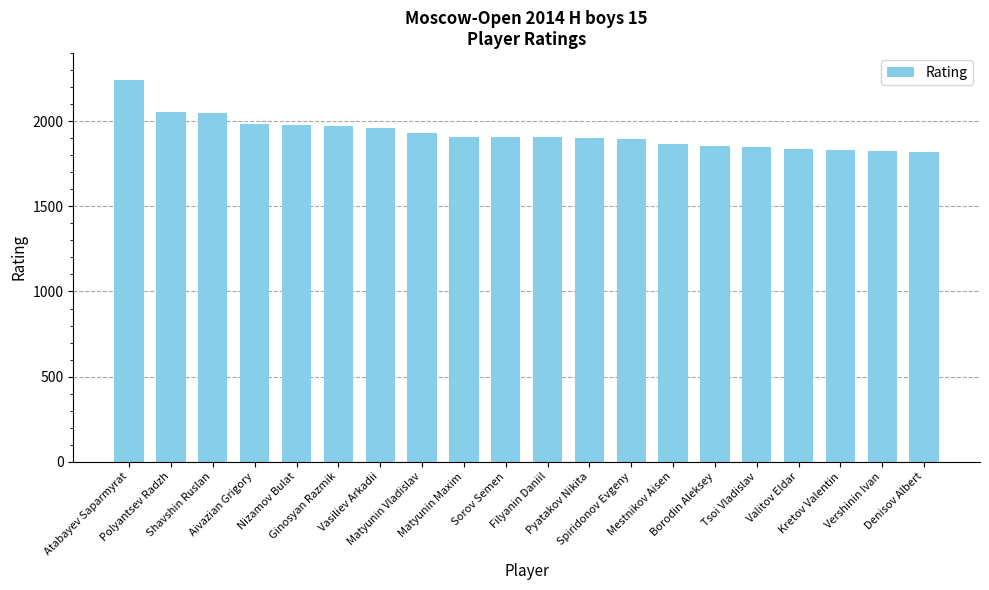

What is the label of the 20th bar from the right?

Atabayev Saparmyrat